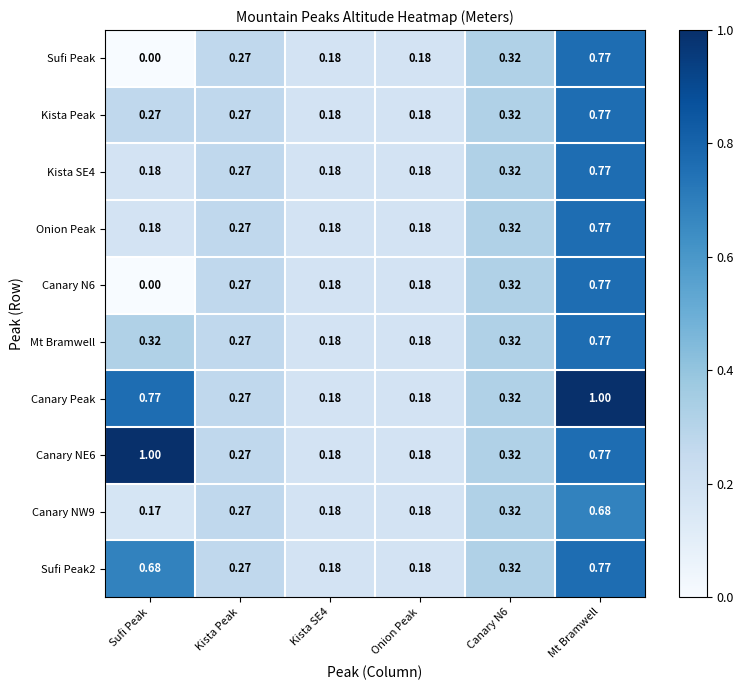

At which category is the sum across all series the highest?

Mt Bramwell